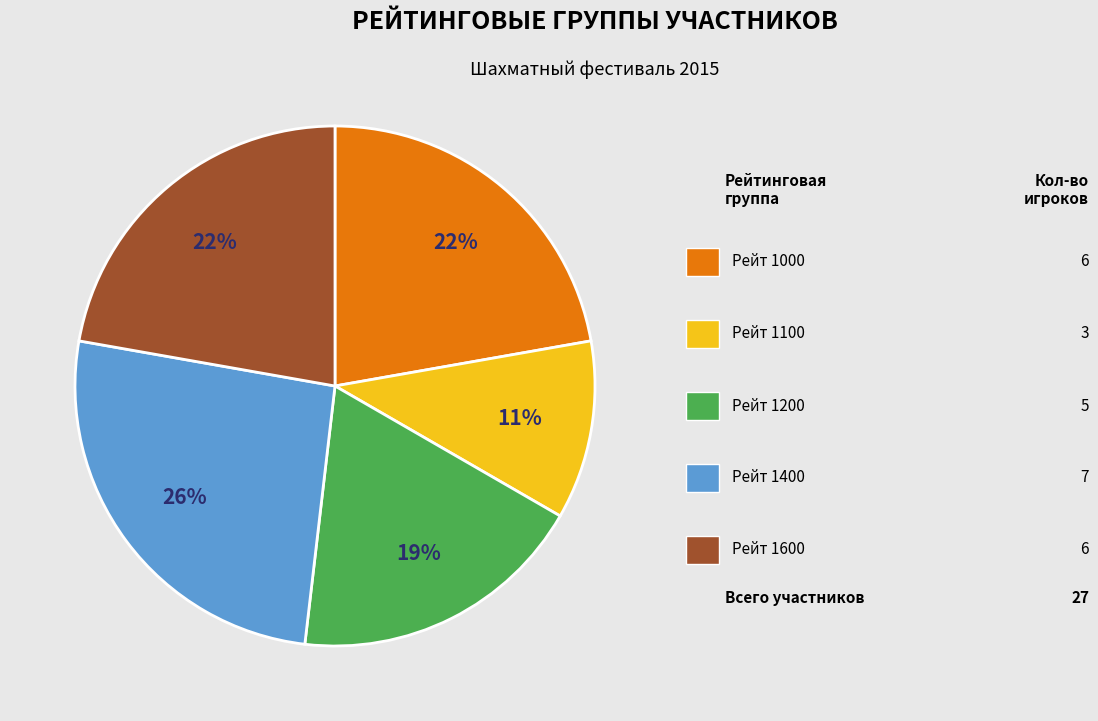

Is there any slice that represents more than half of the pie?

No